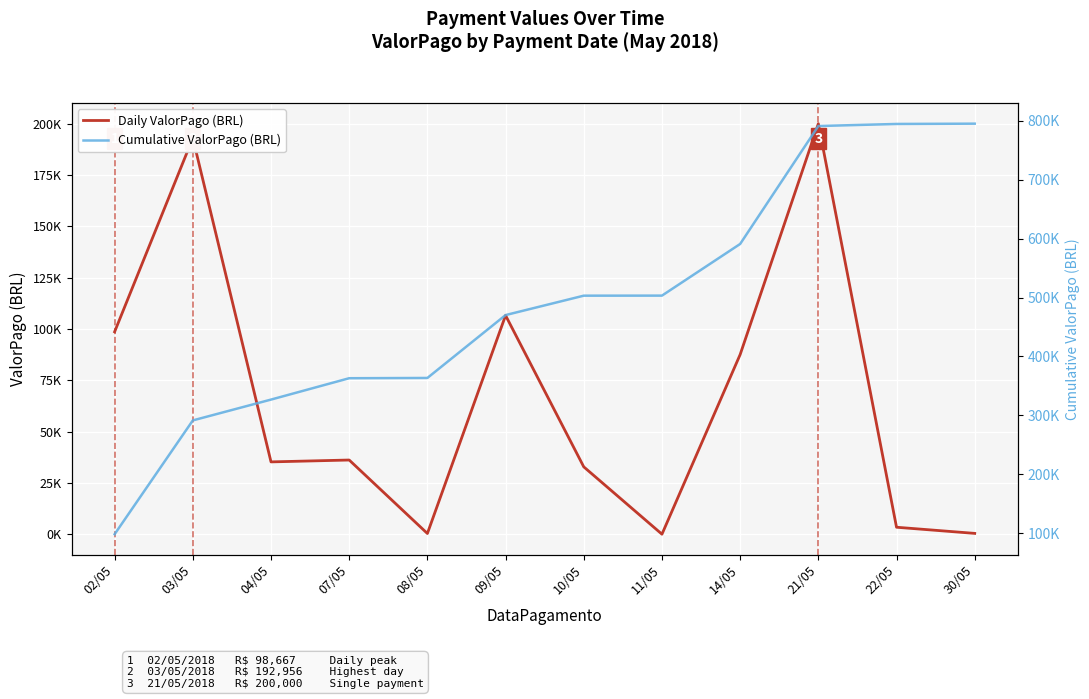

How many lines are shown in the chart?

2